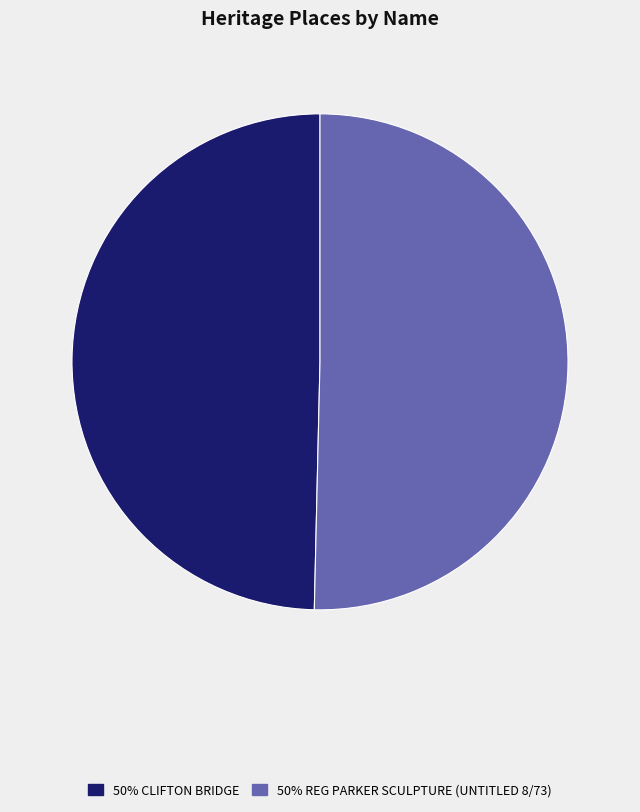

What is the ratio of the value at 50% REG PARKER SCULPTURE (UNTITLED 8/73) to the value at 50% CLIFTON BRIDGE?

1.0